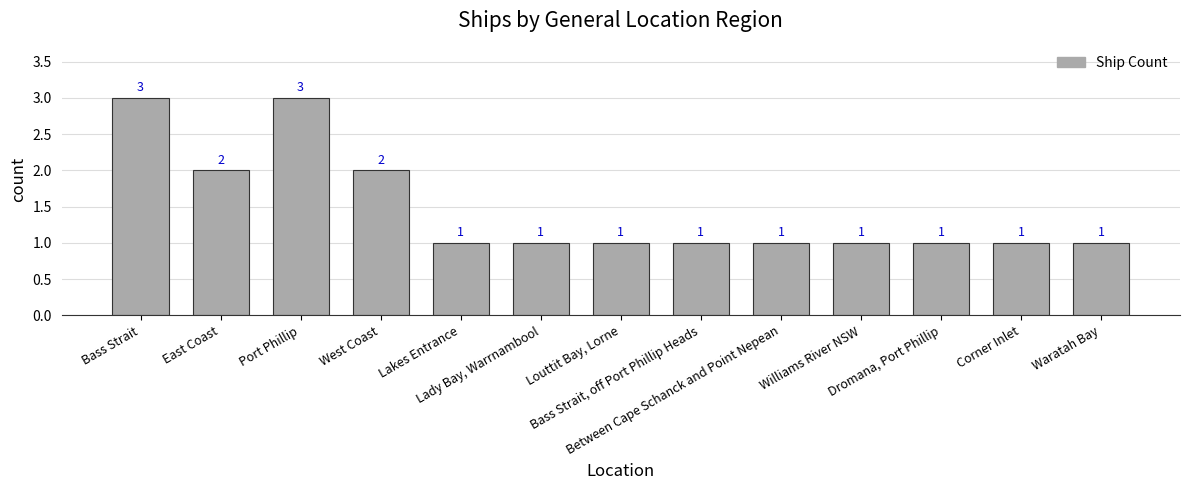

What is the value of the 10th bar from the left?

1